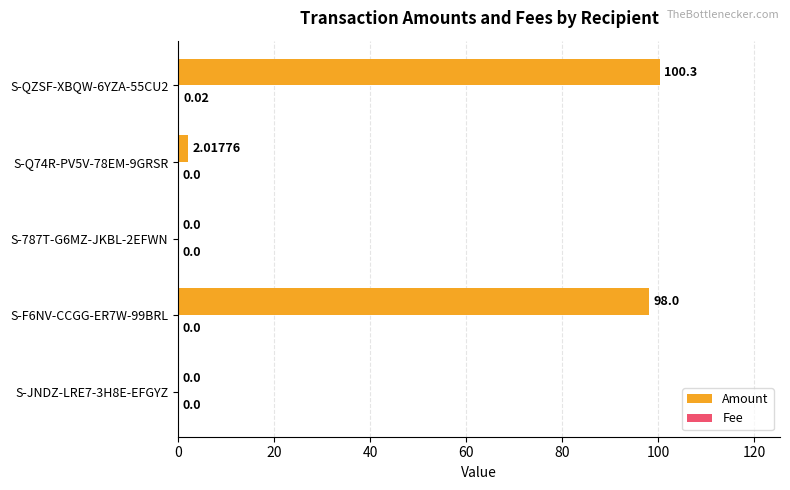

What is the sum of all Amount values?

200.3